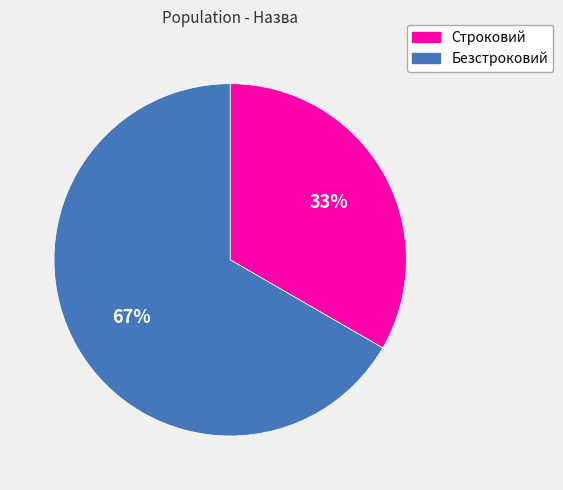

Count the number of slices in the pie.

2